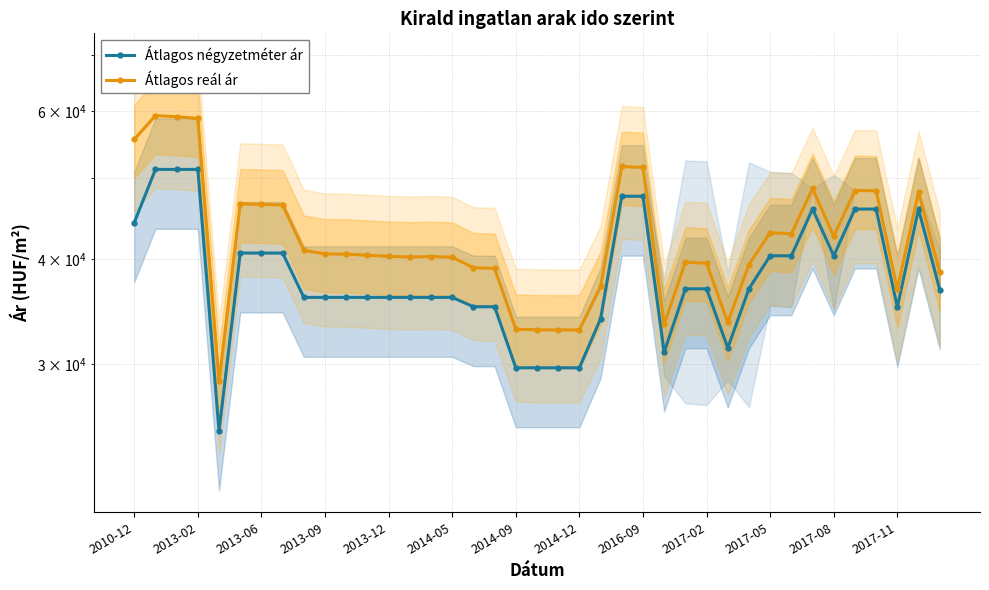

In Átlagos négyzetméter ár, how many points are lower than both neighbors (excluding endpoints)?

5